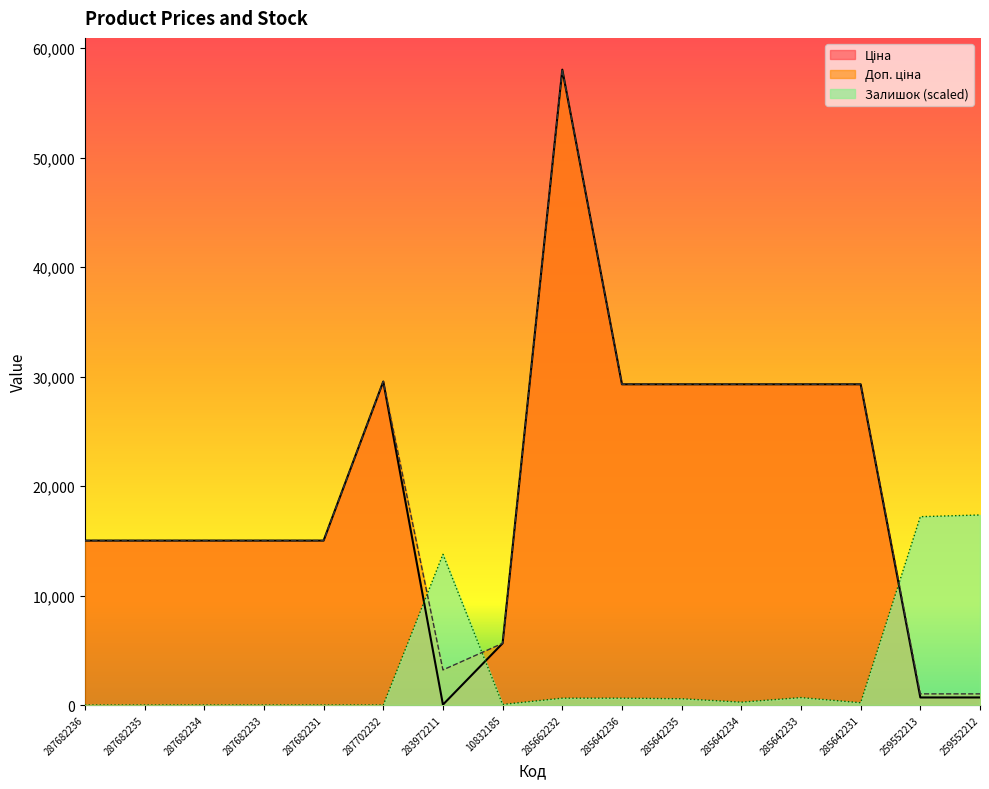

Reading left to right, what are all the values shown in this chart?

Ціна: 287682236=15019.2	287682235=15019.2	287682234=15019.2	287682233=15019.2	287682231=15019.2	287702232=29548.9	283972211=32.0	10832185=5636.0	285662232=58037.0	285642236=29294.9	285642235=29294.9	285642234=29294.9	285642233=29294.9	285642231=29294.9	259552213=689.1	259552212=689.1
Доп. ціна: 287682236=15019.2	287682235=15019.2	287682234=15019.2	287682233=15019.2	287682231=15019.2	287702232=29548.9	283972211=3205.0	10832185=5636.0	285662232=58037.0	285642236=29294.9	285642235=29294.9	285642234=29294.9	285642233=29294.9	285642231=29294.9	259552213=1017.8	259552212=1017.8
Залишок: 287682236=0.0	287682235=0.0	287682234=0.0	287682233=0.0	287682231=0.0	287702232=0.0	283972211=13762.1	10832185=52.1	285662232=625.5	285642236=625.5	285642235=573.4	285642234=260.6	285642233=677.7	285642231=208.5	259552213=17202.6	259552212=17359.0